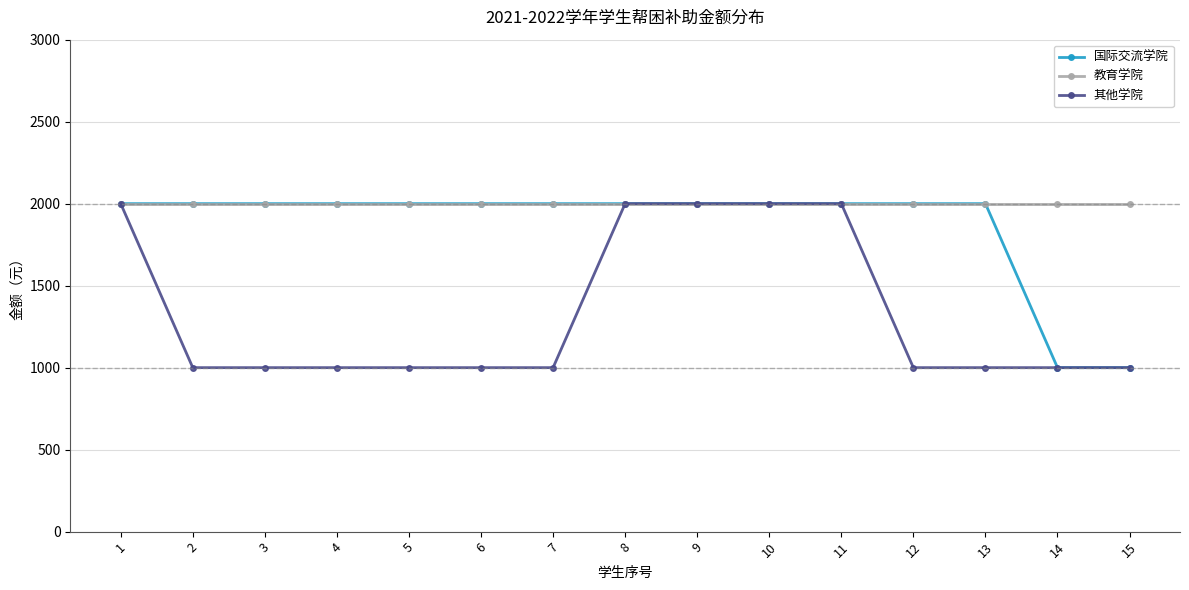

What is the total value across all series at 3?

5000